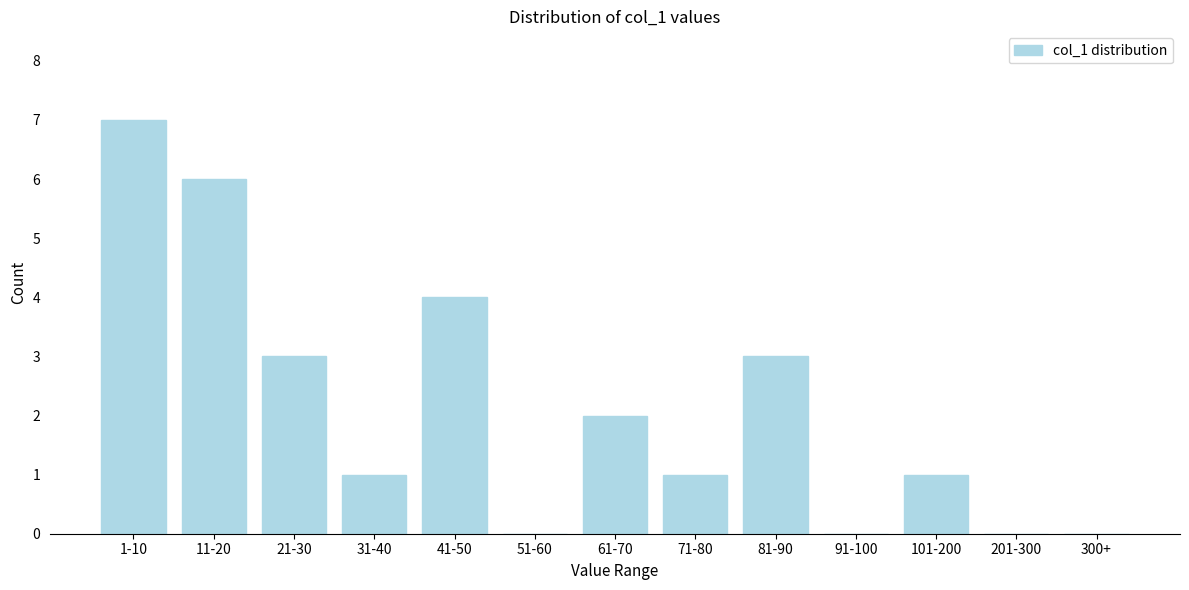

Reading left to right, list all the values displayed in this chart.

1-10=7	11-20=6	21-30=3	31-40=1	41-50=4	51-60=0	61-70=2	71-80=1	81-90=3	91-100=0	101-200=1	201-300=0	300+=0